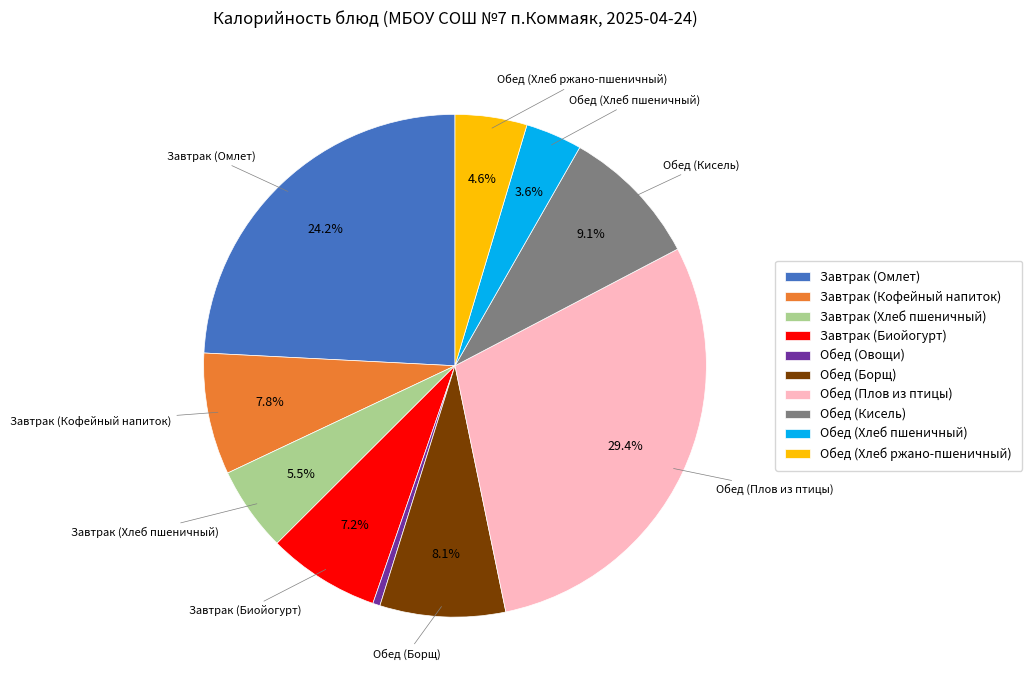

Approximately how many times larger is the value at Завтрак (Кофейный напиток) compared to Обед (Овощи)?

16.8